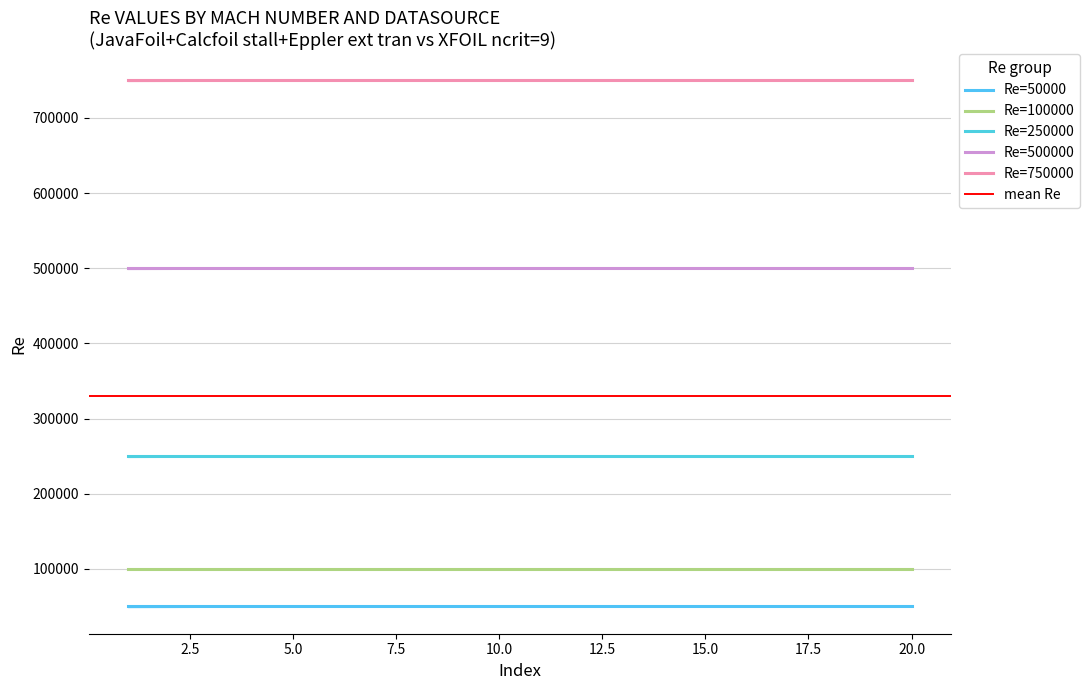

The value of Re=750000 at 17 is 1194792. True or false?

False